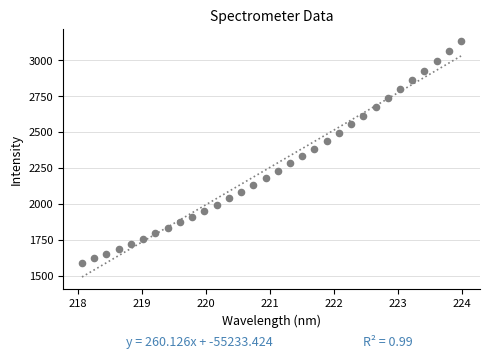

What is the range of Y values (max minus min)?

1545.7